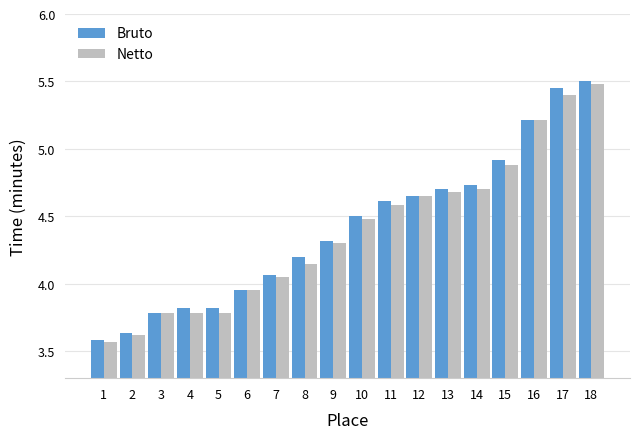

Is it true that Netto equals 7.8 at 15?

False